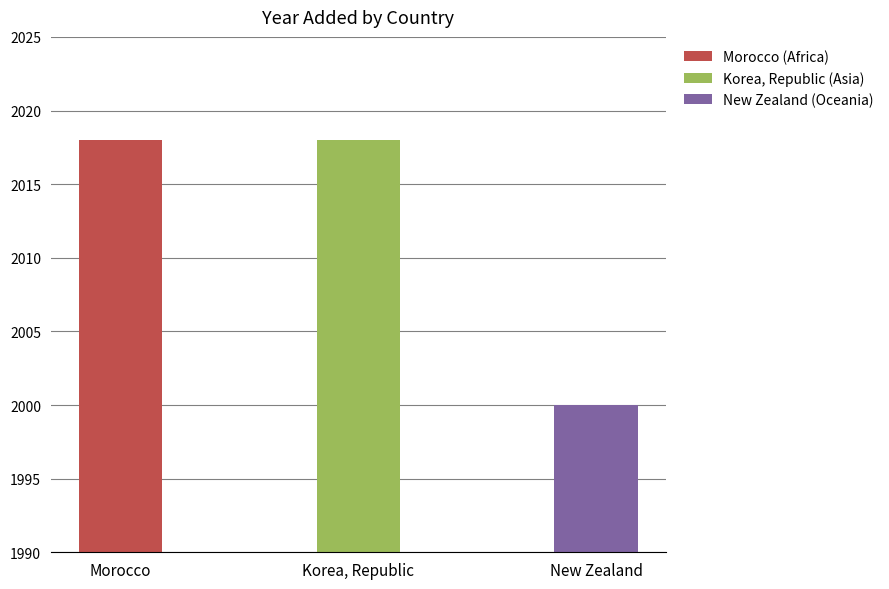

The chart shows a value of 625 at Morocco. True or false?

False